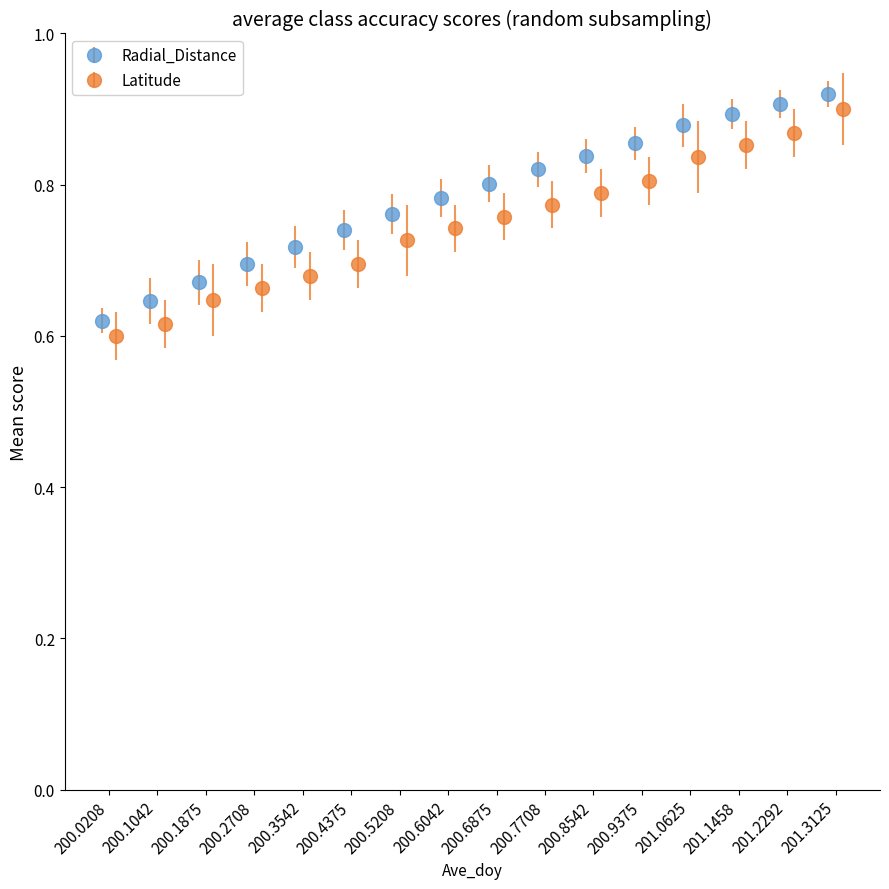

How many Radial_Distance values are between 0 and 1?

16